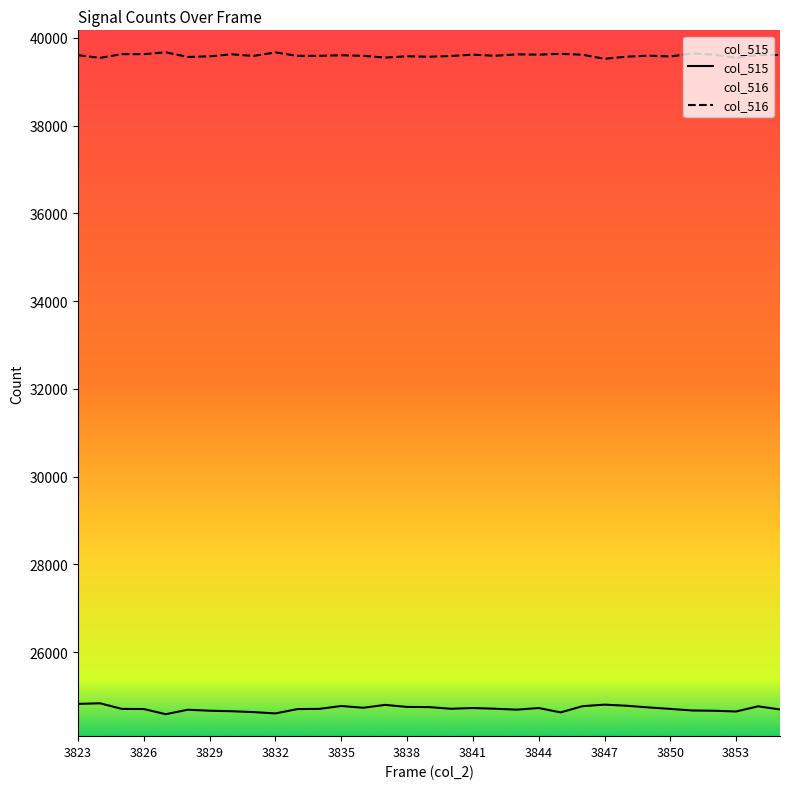

How many lines are shown in the chart?

2